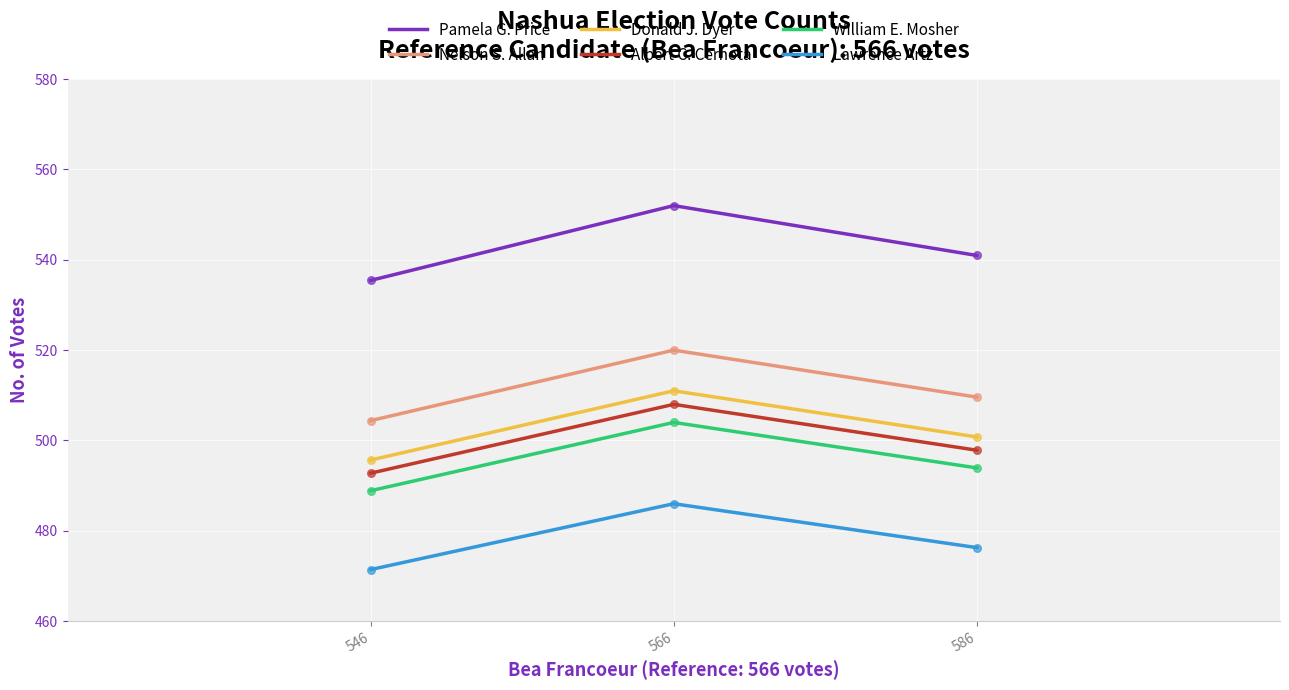

Which series has the largest range (max minus min)?

Pamela G. Price